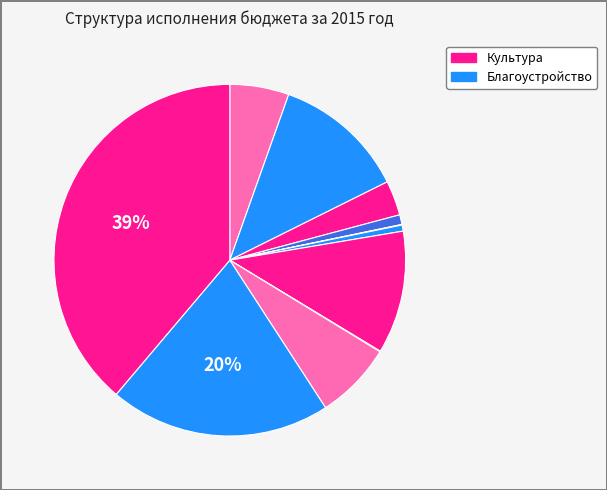

To the nearest percent, what is the difference between the largest and smallest slice percentages?

39%